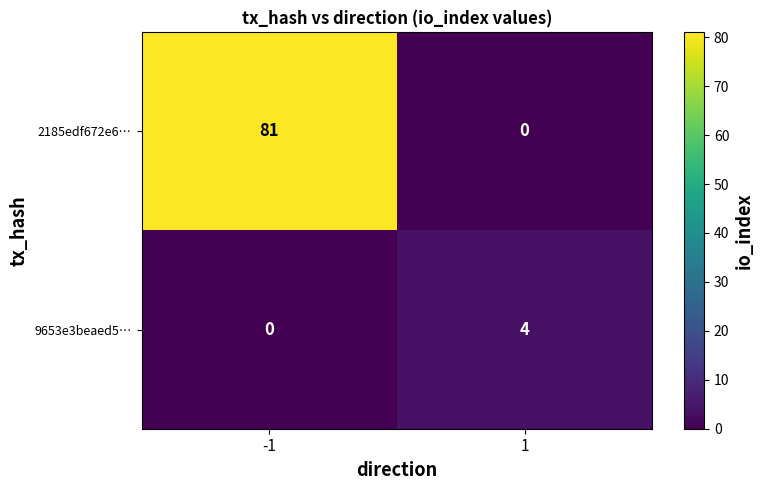

Rank the categories by 2185edf672e6… value from highest to lowest.

-1, 1